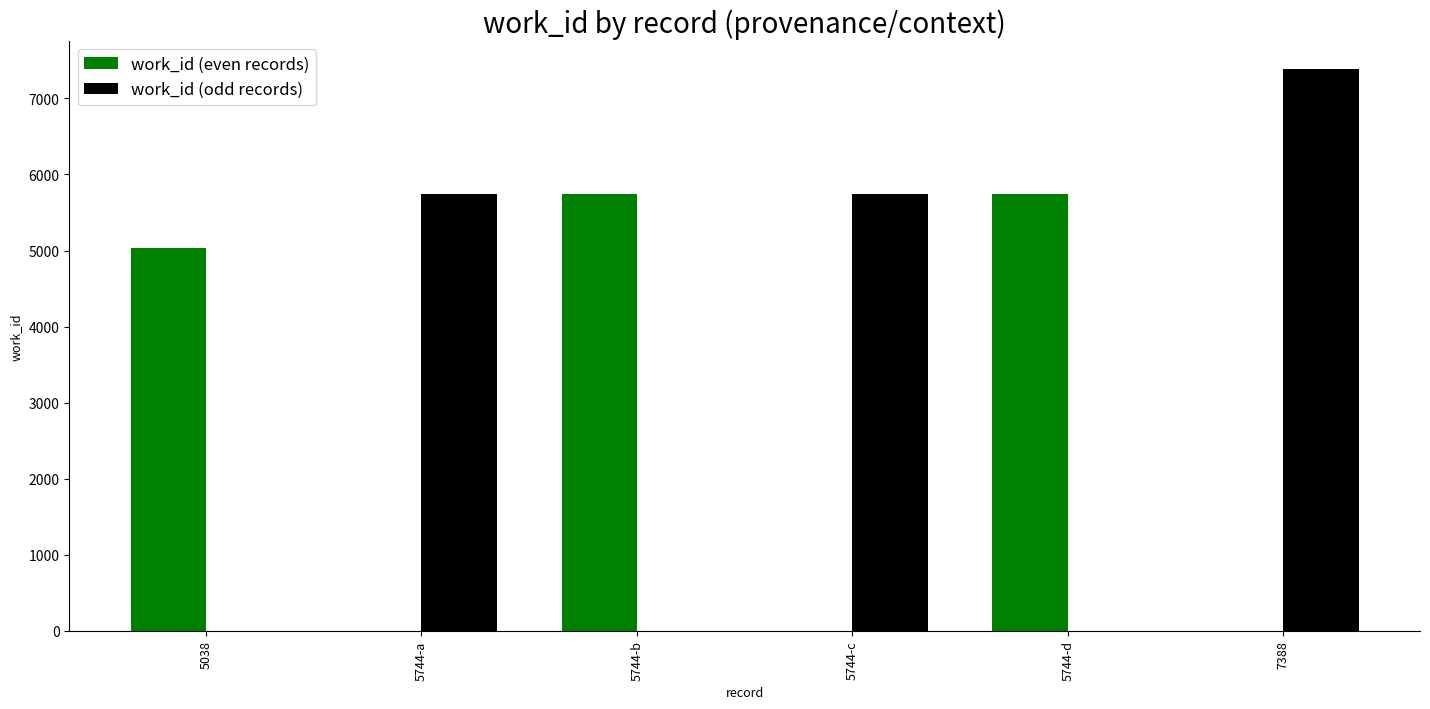

What is the sum of all work_id (odd records) values?

18876